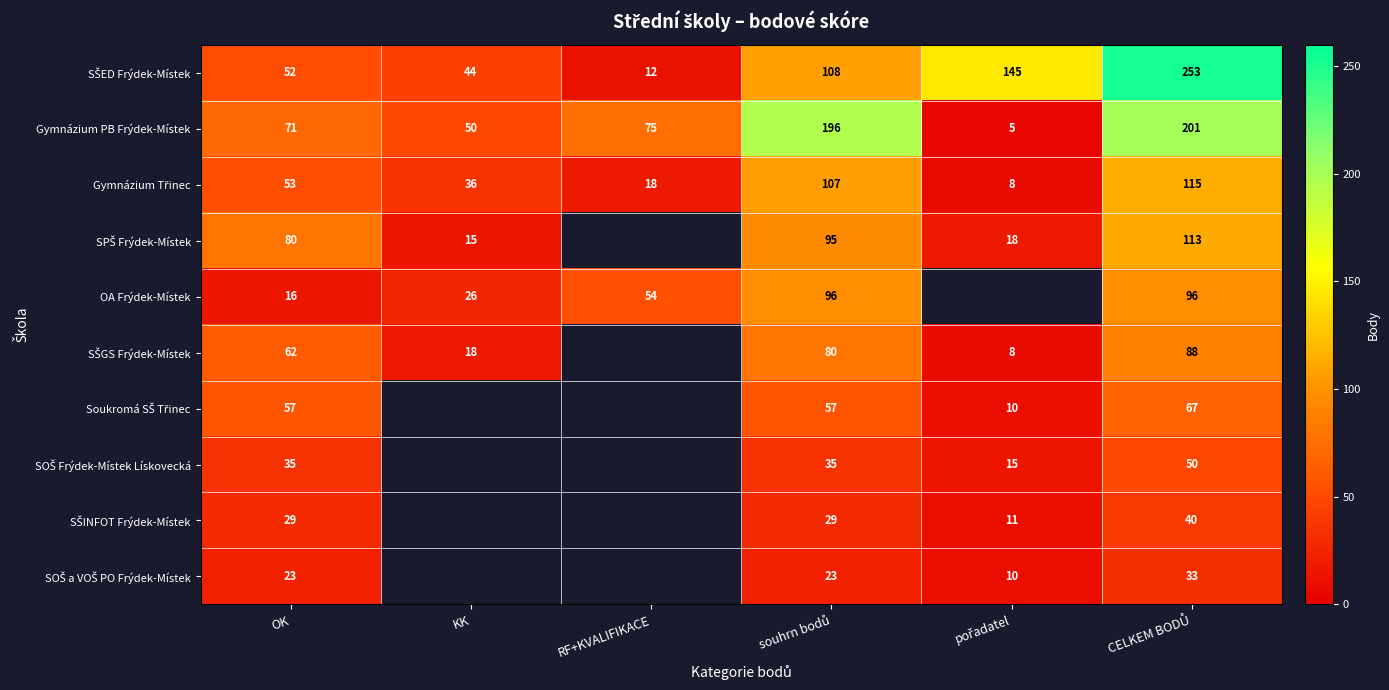

Where is Gymnázium PB Frýdek-Místek nearest to the value 103?

RF+KVALIFIKACE